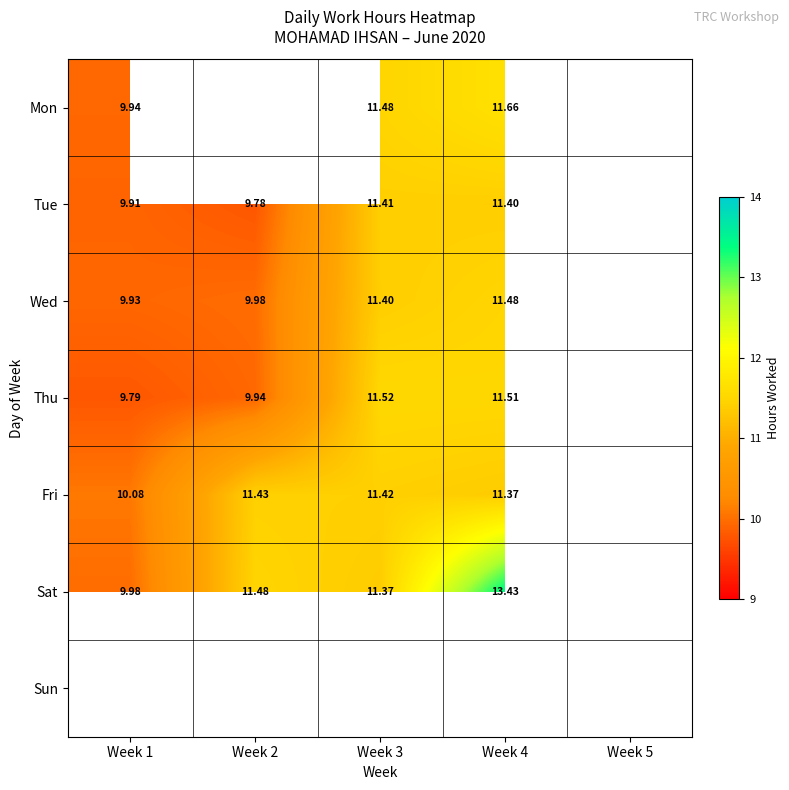

Is the value of Sat at Week 2 greater than the value of Mon at Week 4?

No